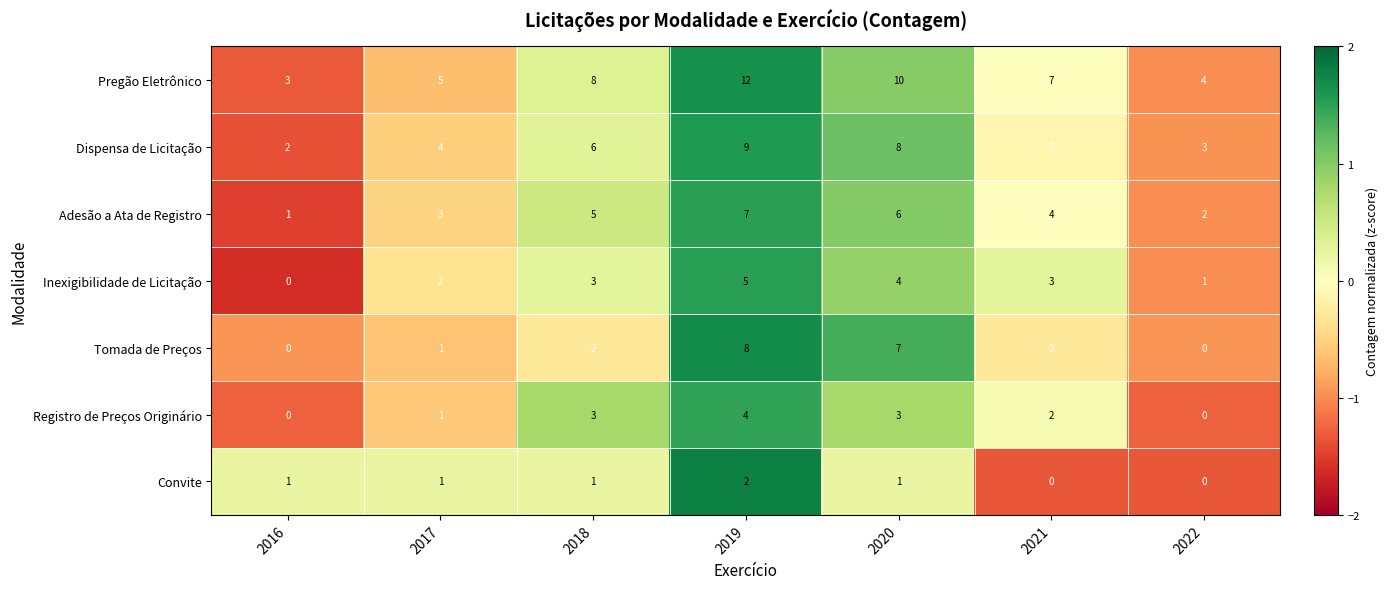

At which label does Adesão a Ata de Registro reach its peak?

2019